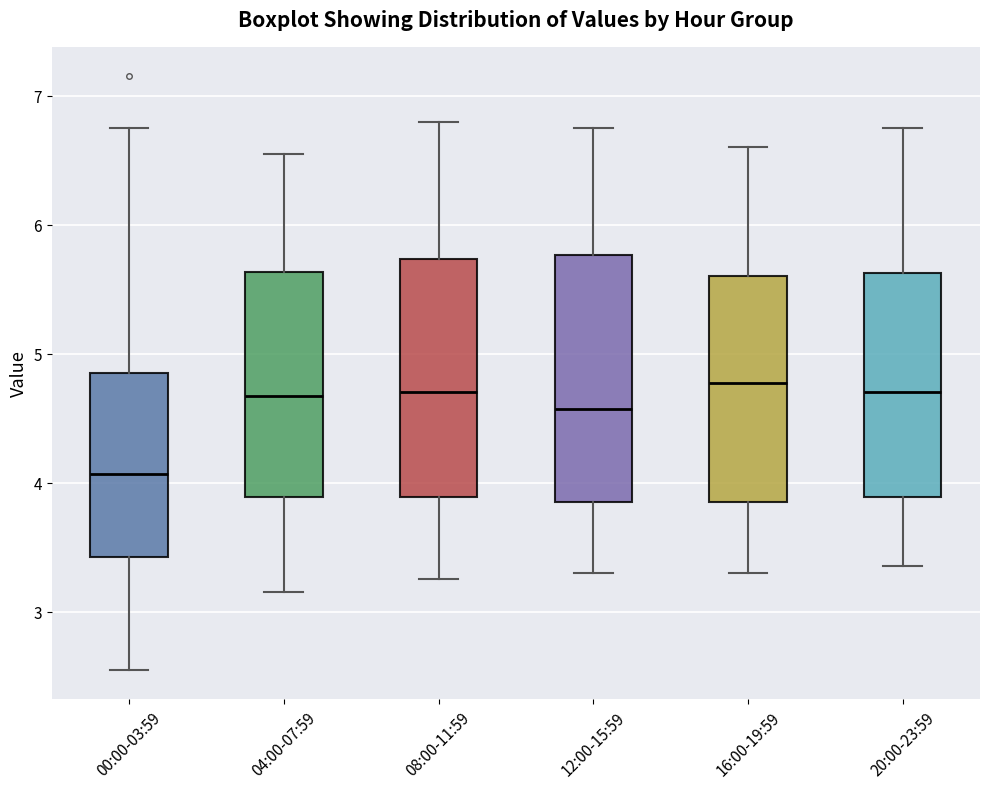

Reading left to right, transcribe this box plot: for each box, give where its median line is, the range the box spans, and where its two whiskers end, as read against the y-axis. The values are not printed on the chart, so give them approximately, as read against the axis.

00:00-03:59: median 4.1, box 3.4 to 4.9, whiskers 2.6 to 6.8
04:00-07:59: median 4.7, box 3.9 to 5.6, whiskers 3.2 to 6.6
08:00-11:59: median 4.7, box 3.9 to 5.7, whiskers 3.3 to 6.8
12:00-15:59: median 4.6, box 3.9 to 5.8, whiskers 3.3 to 6.8
16:00-19:59: median 4.8, box 3.9 to 5.6, whiskers 3.3 to 6.6
20:00-23:59: median 4.7, box 3.9 to 5.6, whiskers 3.4 to 6.8